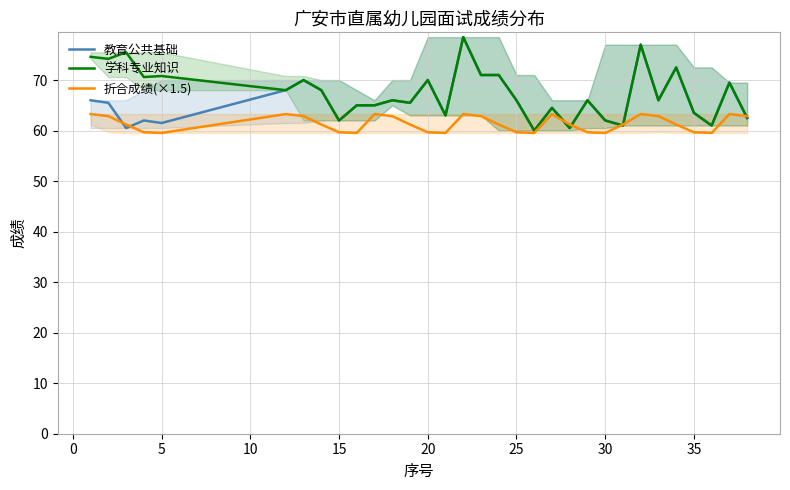

What is the highest value of the 学科专业知识 series?

78.5